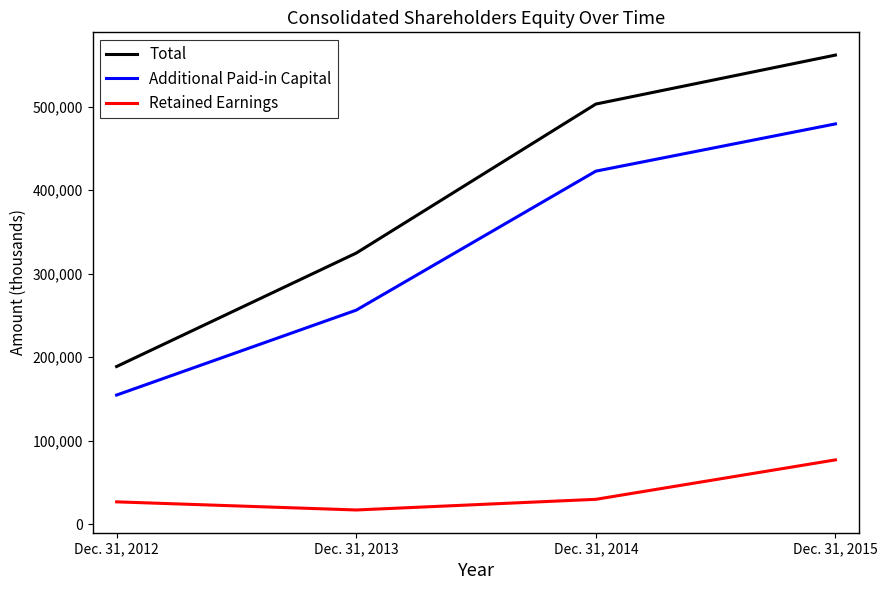

Does the chart have visible grid lines?

No